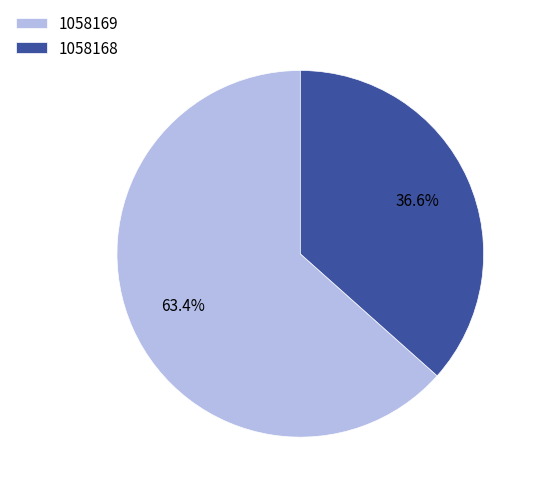

To the nearest percent, what is the combined percentage of 1058169 and 1058168?

100%